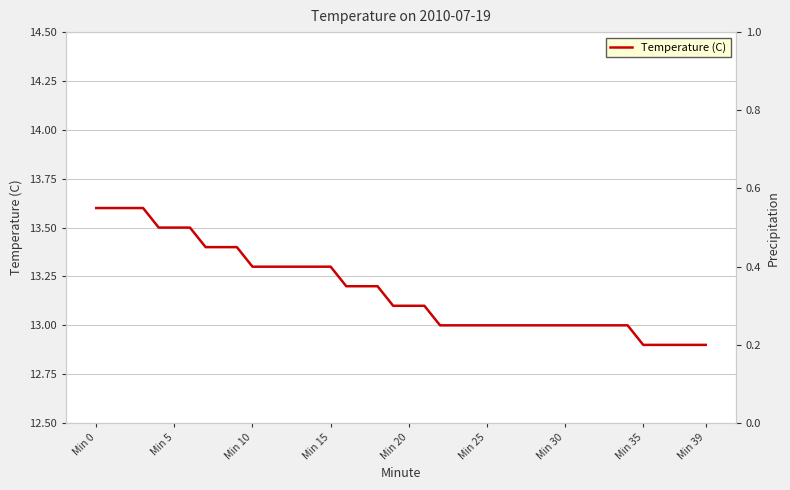

At which category does the chart reach its minimum across all series?

Min 35